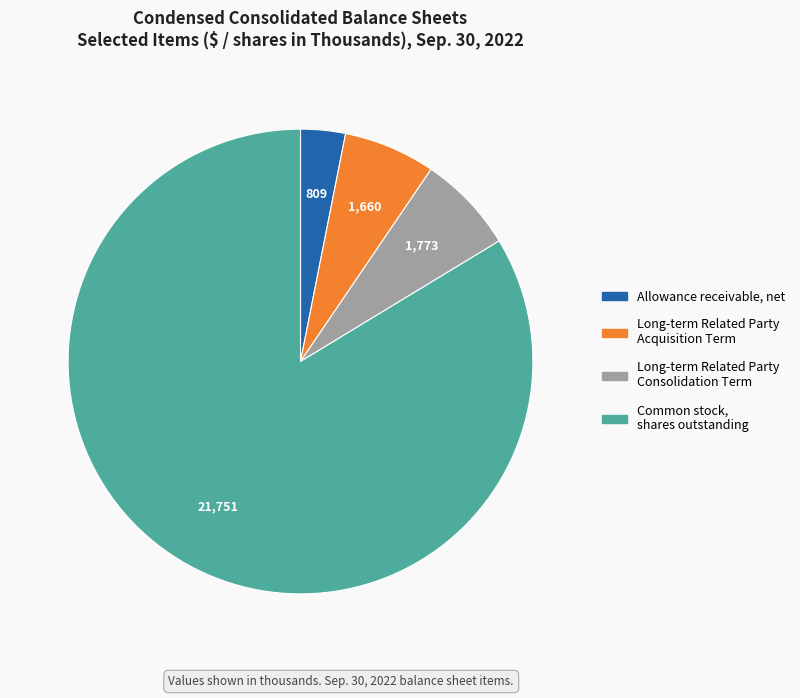

True or false: Common stock, shares outstanding accounts for 84% of the total.

True